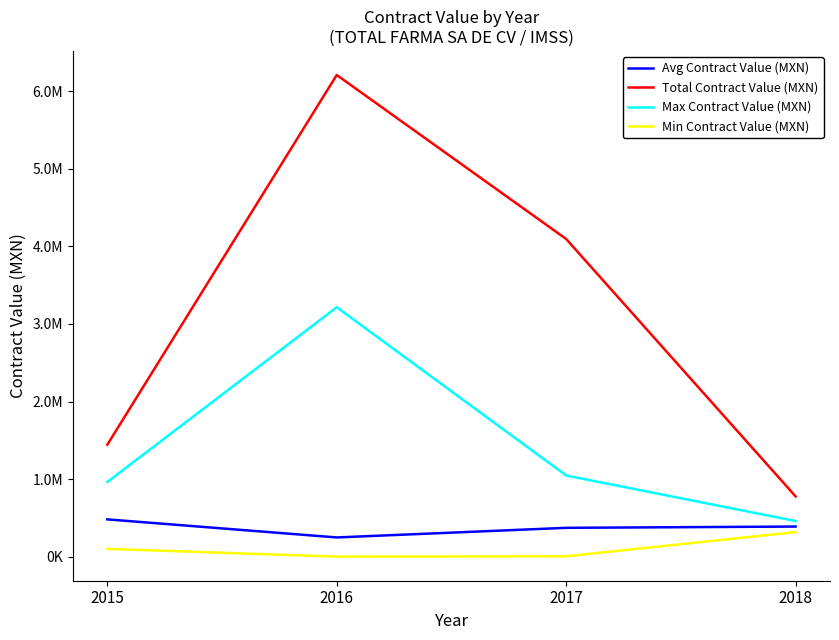

Is the value of Min Contract Value (MXN) at 2018 greater than the value of Avg Contract Value (MXN) at 2018?

No